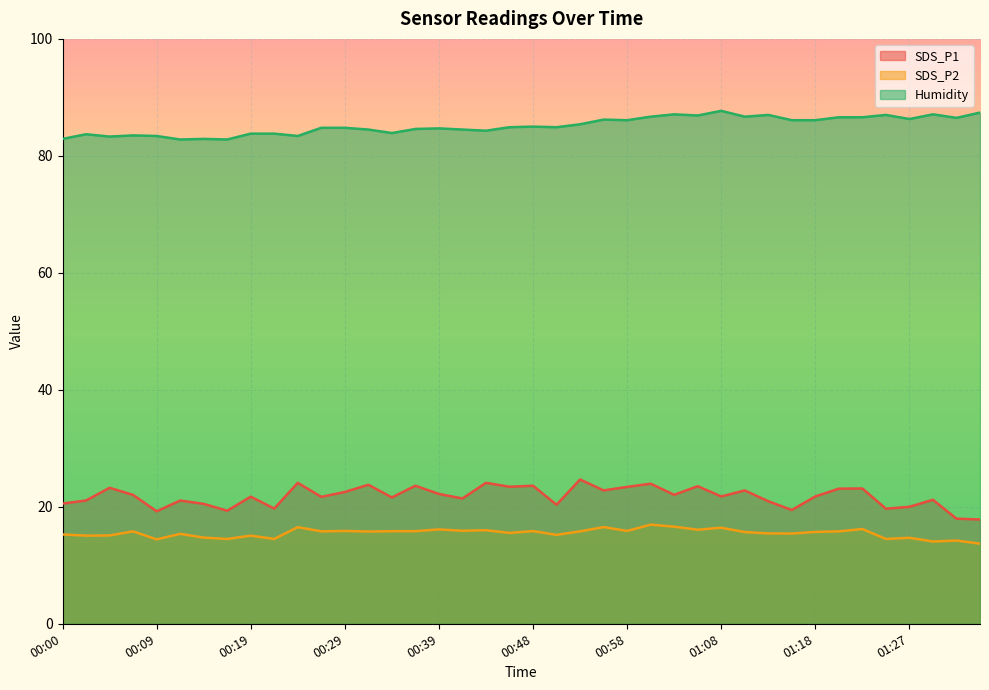

True or false: SDS_P1 and SDS_P2 cross at least once.

False